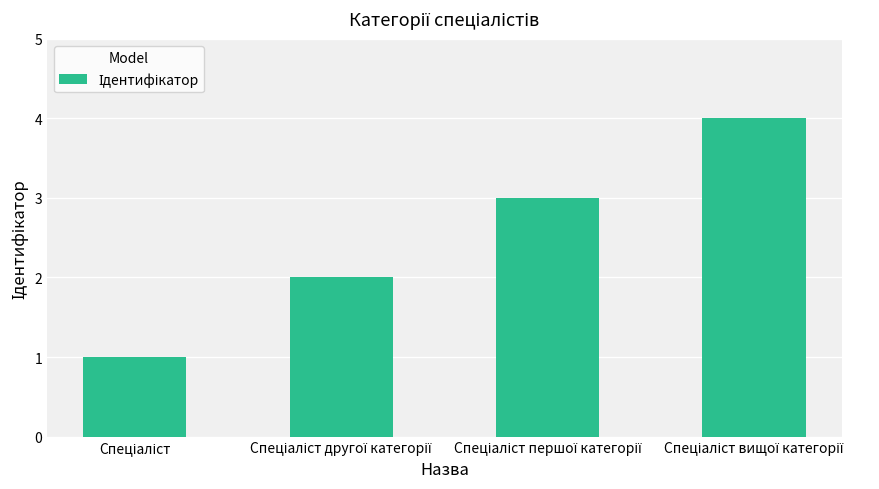

What is the value of the 2nd bar from the left?

2